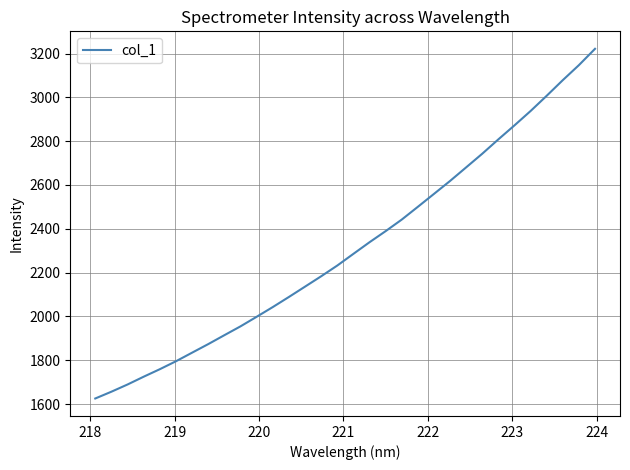

What is the maximum value shown in the chart?

3221.4